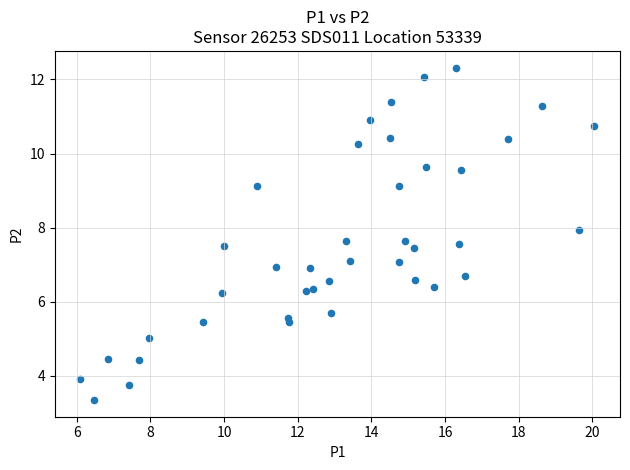

What is the range of X values (max minus min)?

14.0